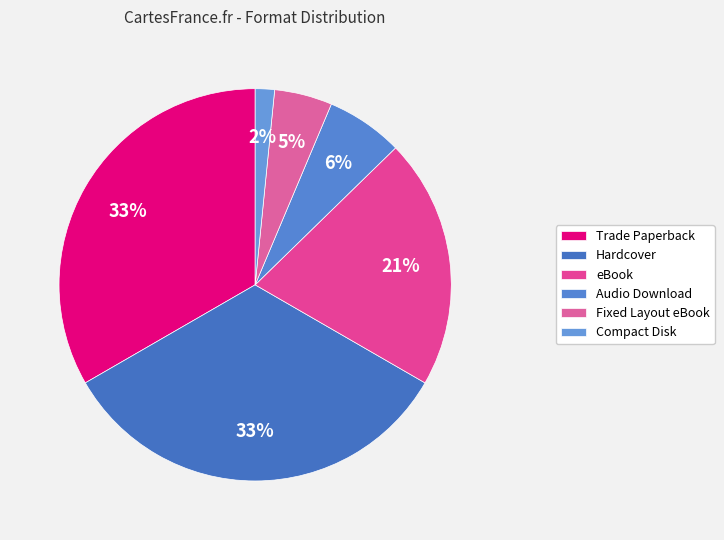

Count the number of slices in the pie.

6